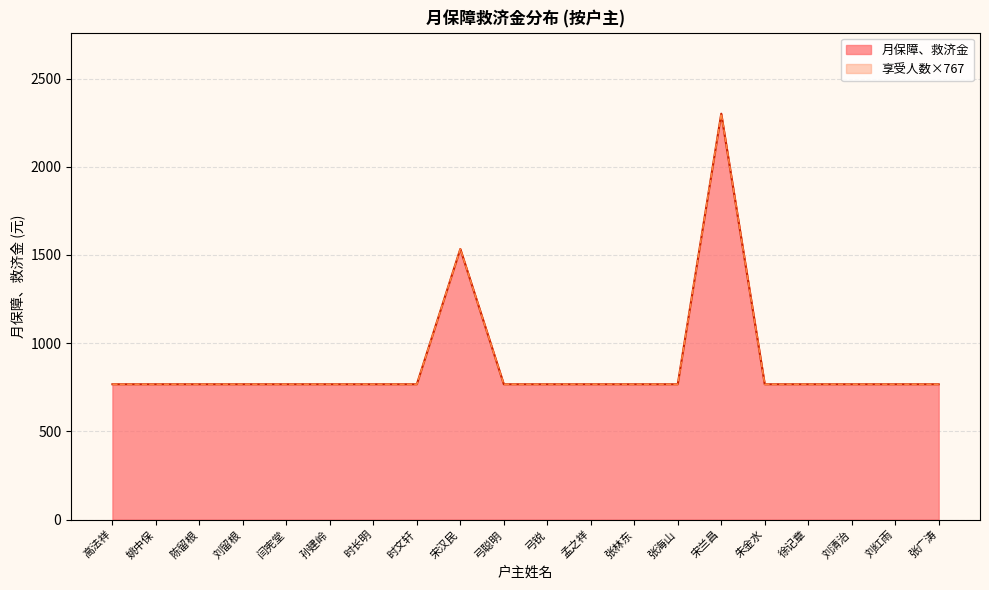

Reading left to right, what are all the values shown in this chart?

月保障、救济金: 767	767	767	767	767	767	767	767	1534	767	767	767	767	767	2301	767	767	767	767	767
享受人数×767: 767	767	767	767	767	767	767	767	1534	767	767	767	767	767	2301	767	767	767	767	767